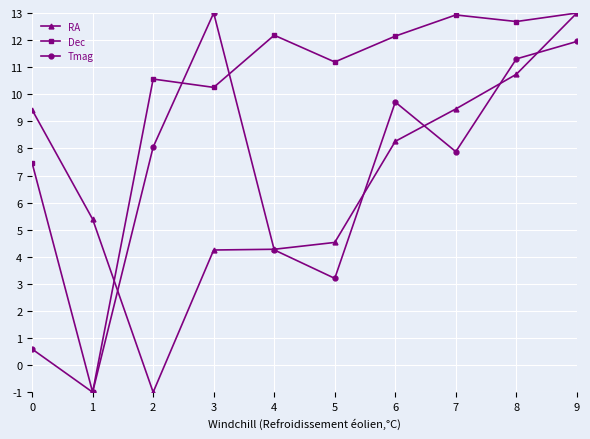

True or false: RA has a value of 4.3 at 3.

True